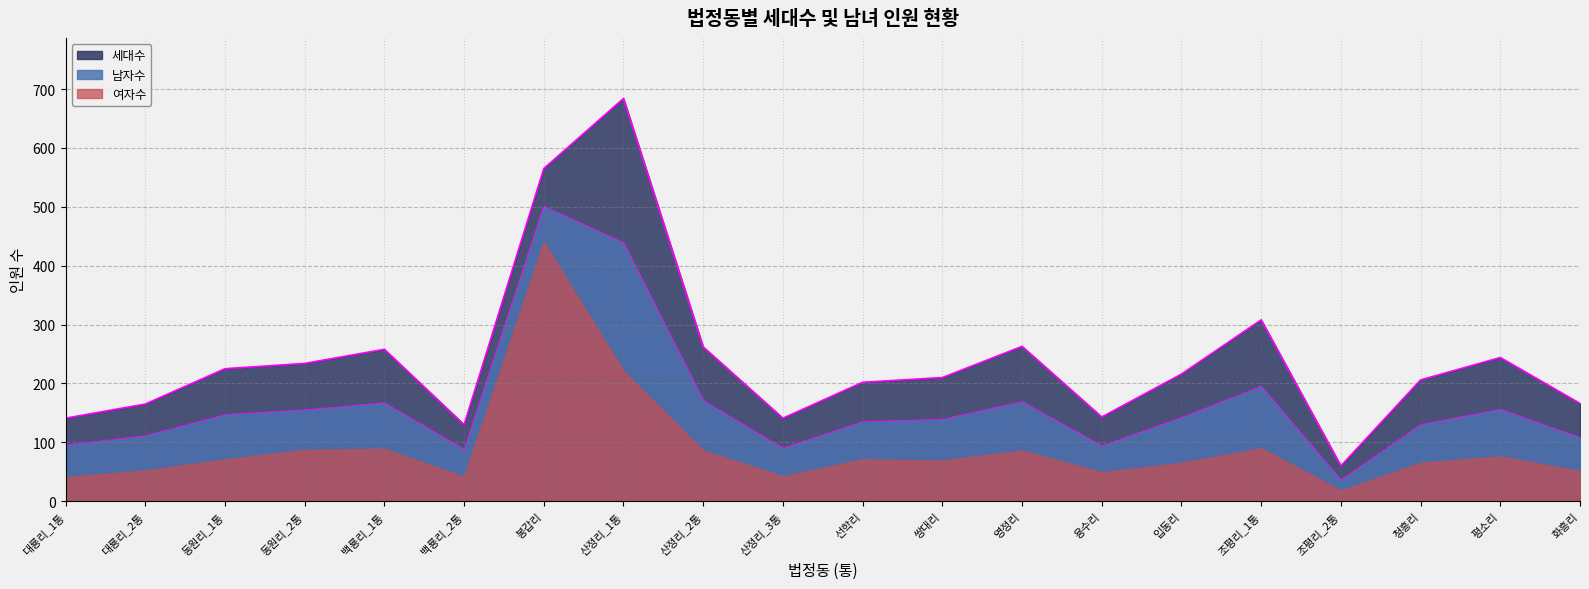

Which label corresponds to the largest value in the chart?

산정리_1통